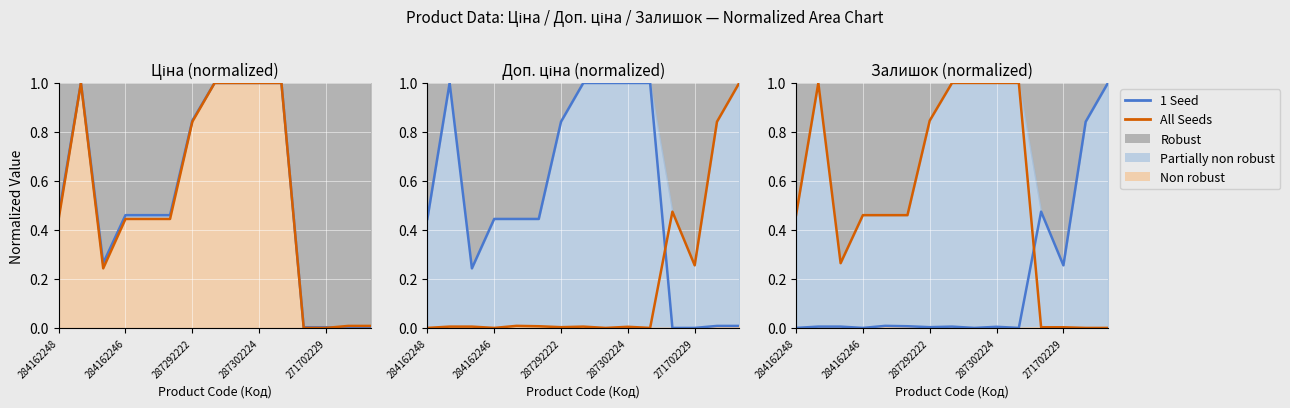

Reading right to left, extract all data points from this chart.

1 Seed: 1.0	0.8	0.3	0.5	0.0	0.0	0.0	0.0	0.0	0.0	0.0	0.0	0.0	0.0	0.0
All Seeds: 0.0	0.0	0.0	0.0	1.0	1.0	1.0	1.0	0.8	0.5	0.5	0.5	0.3	1.0	0.5